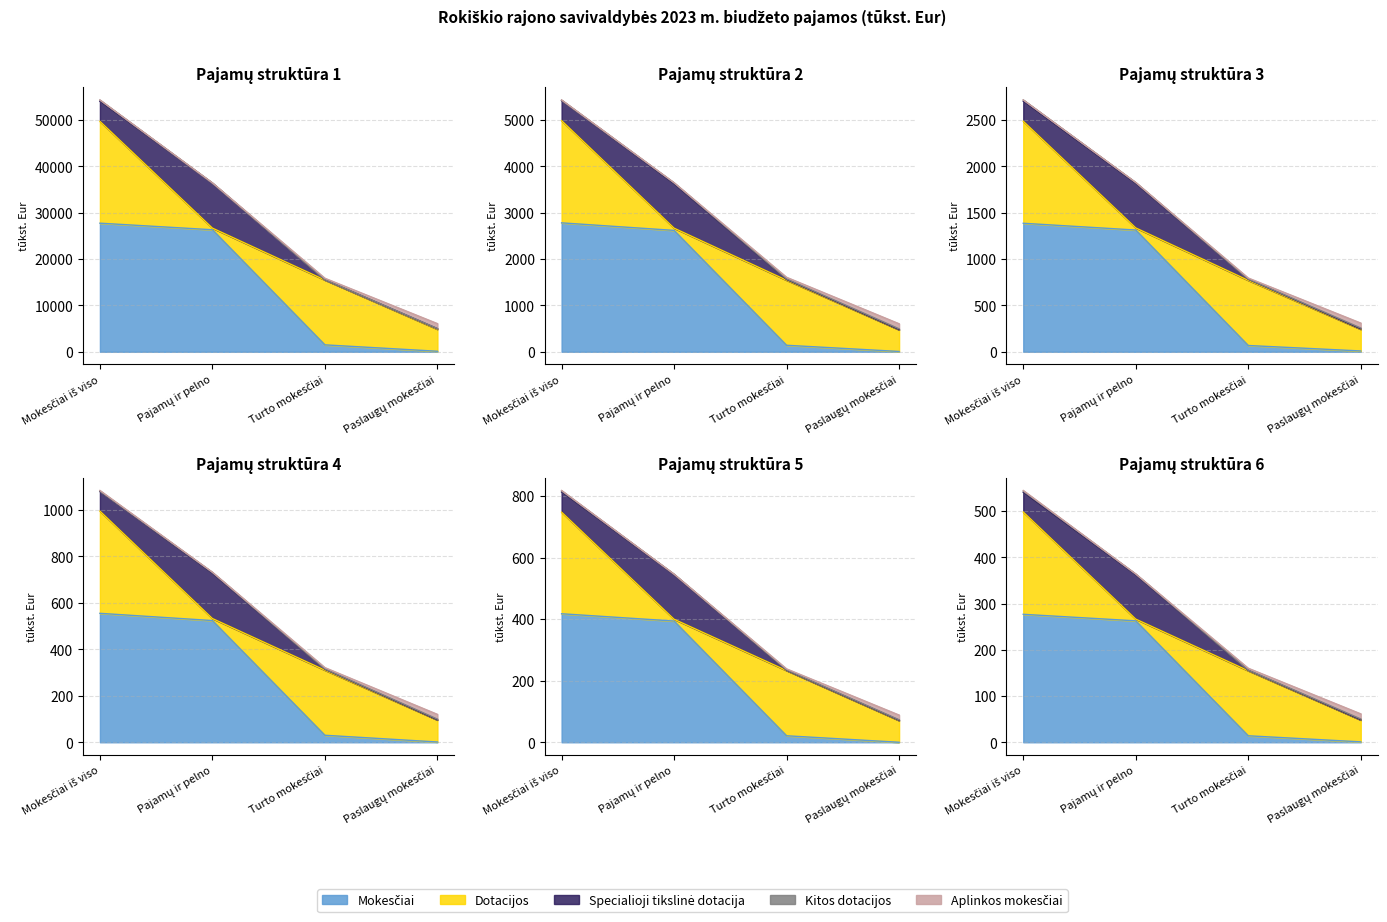

Between Mokesčiai iš viso and Turto mokesčiai, which is larger?

Mokesčiai iš viso